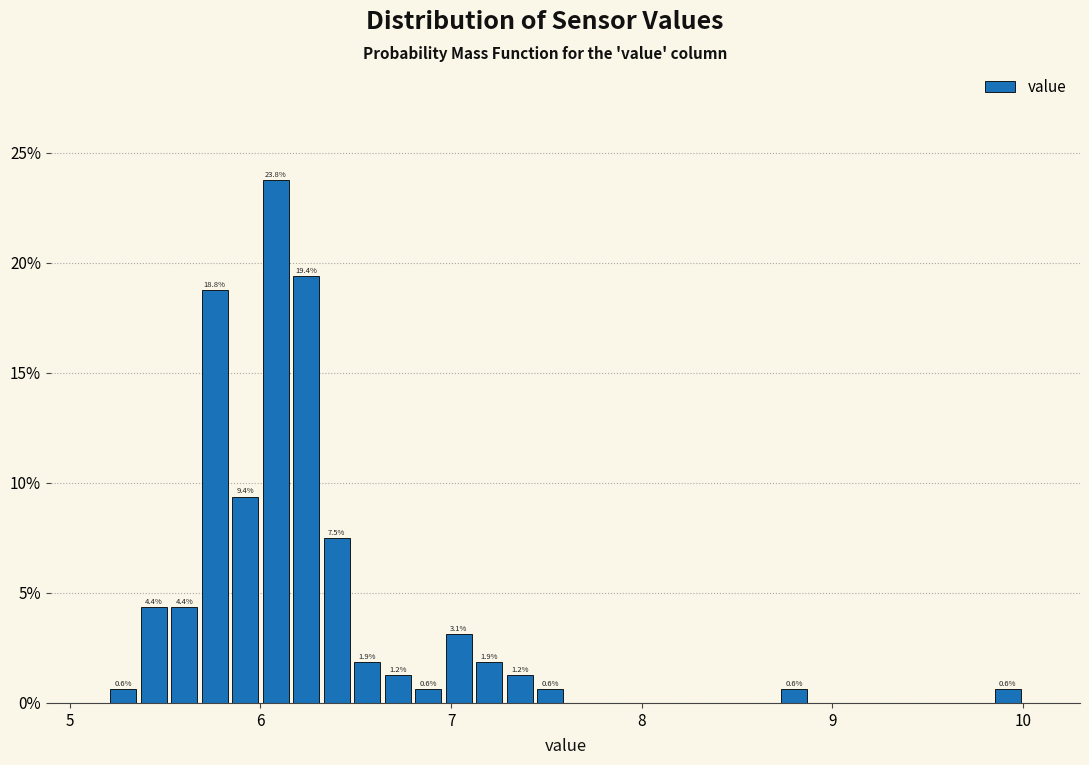

Read against the x-axis, roughly where is the centre of the tallest bar?

6.1